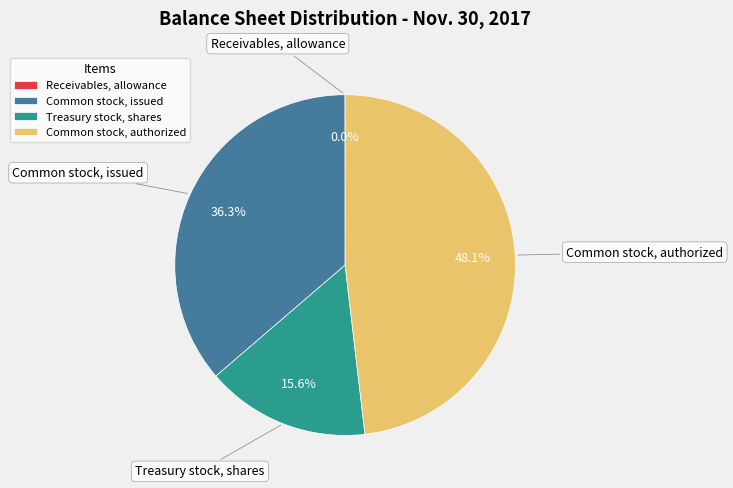

Which slice is the largest?

Common stock, authorized